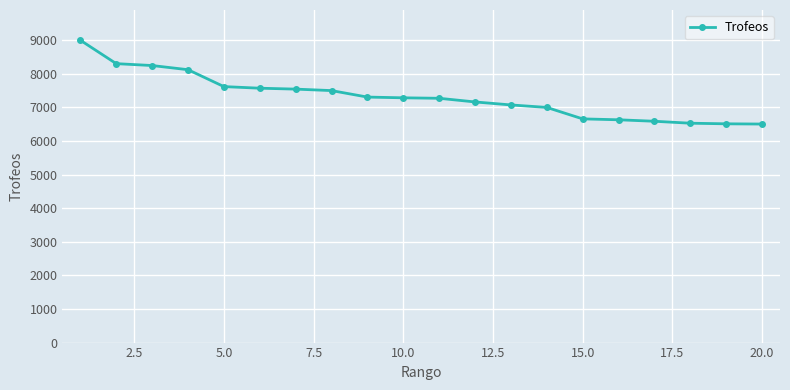

What is the sum of all values?

146440